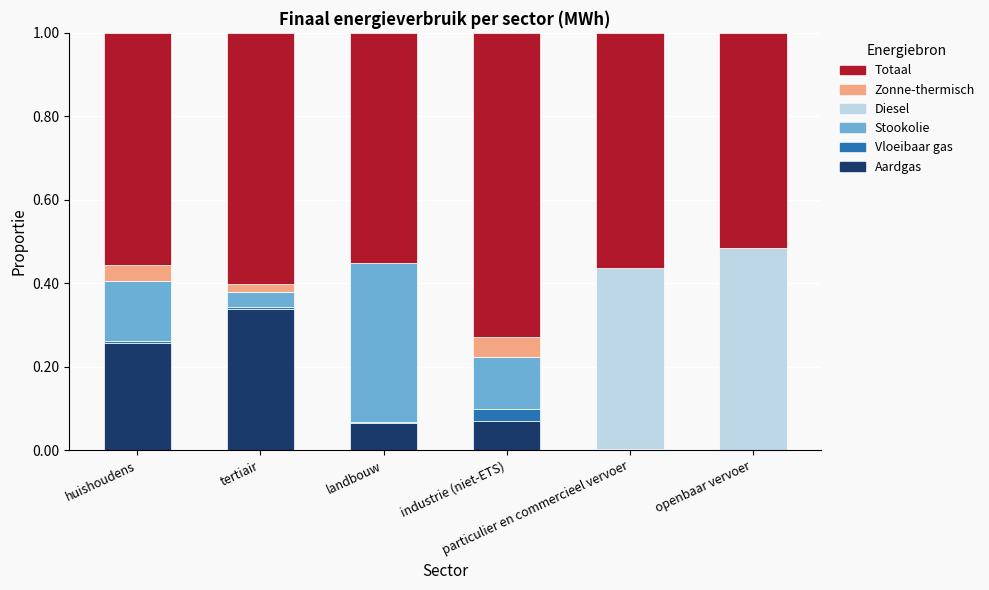

Which series has the largest total across all categories?

Totaal